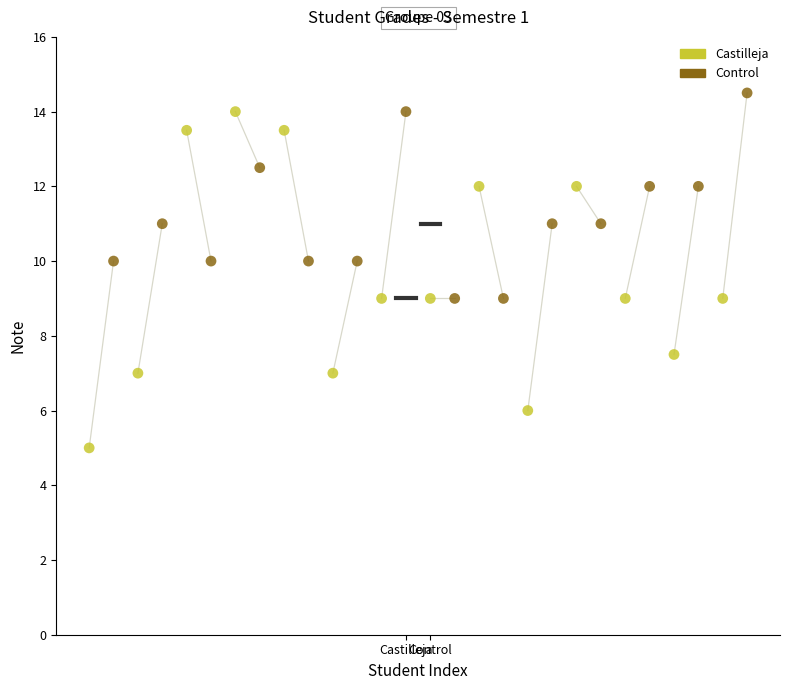

Which series reaches the maximum Y coordinate?

Control